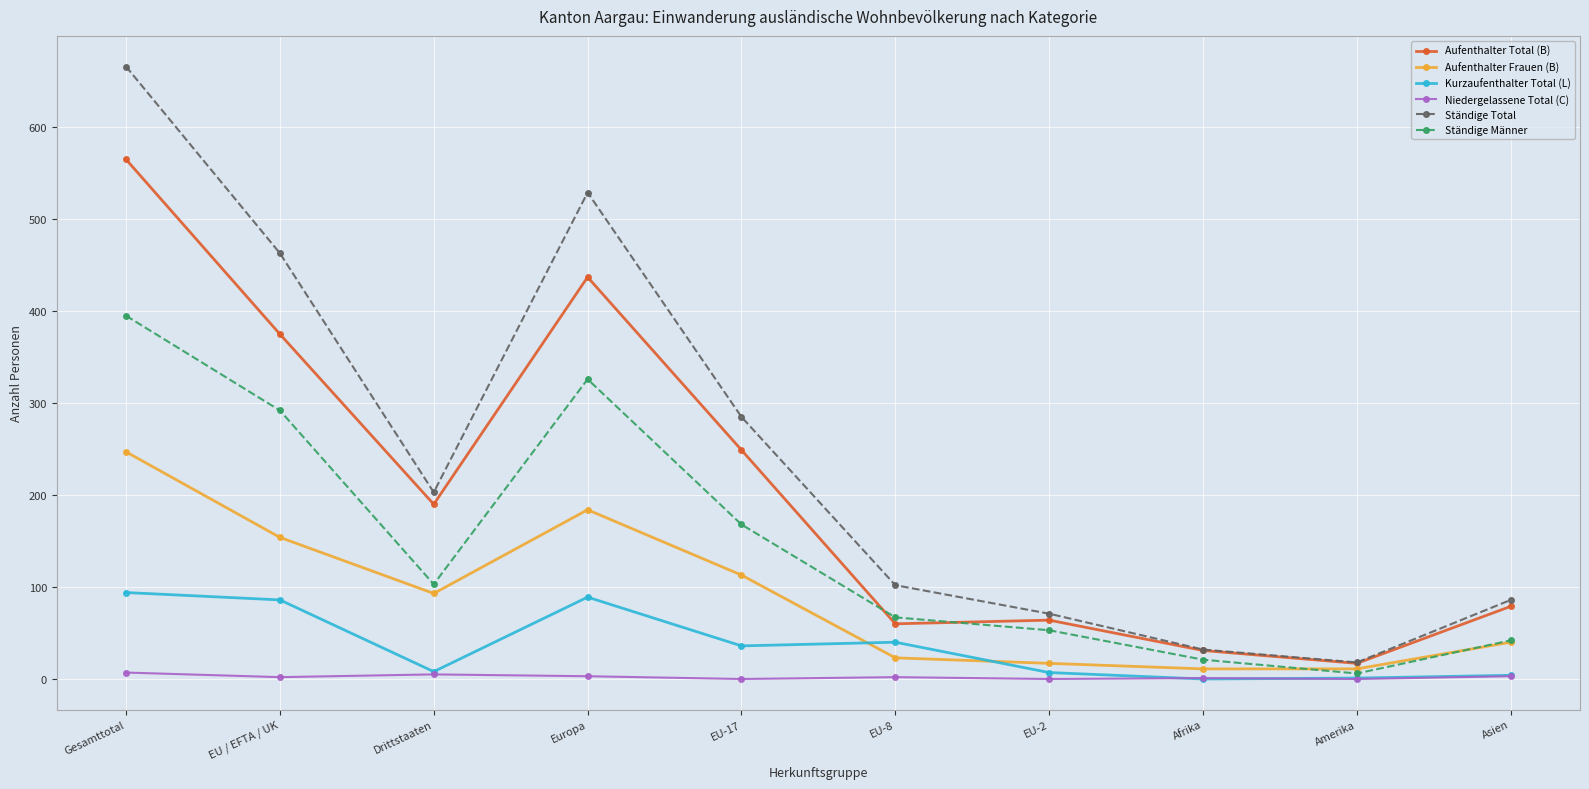

At which label is Aufenthalter Frauen (B) closest to 129?

EU-17